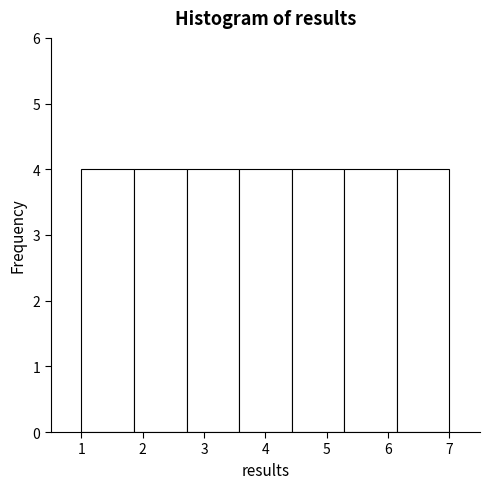

Reading left to right, transcribe this chart: for each bar, give the range it covers on the x-axis and its height. Neither the bar edges nor the heights are printed on the chart, so give them approximately, as read against the axes.

1.0 to 1.9: 4
1.9 to 2.7: 4
2.7 to 3.6: 4
3.6 to 4.4: 4
4.4 to 5.3: 4
5.3 to 6.1: 4
6.1 to 7.0: 4